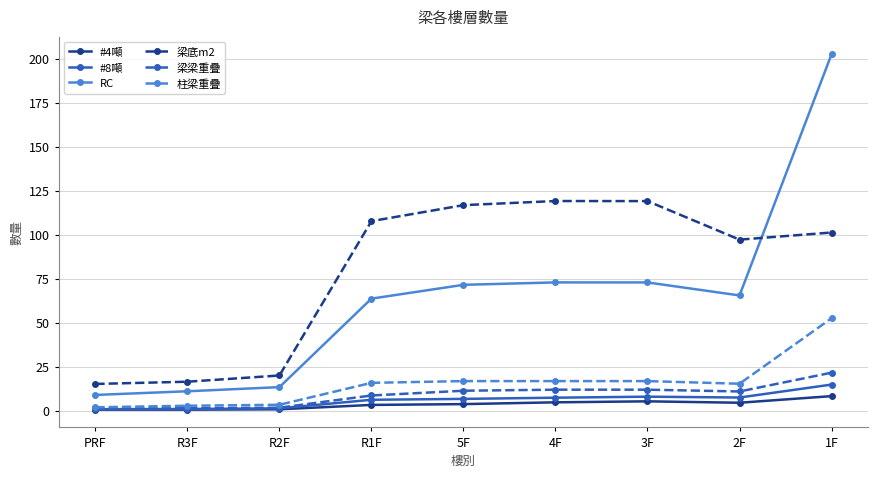

What is the greatest value displayed?

202.7